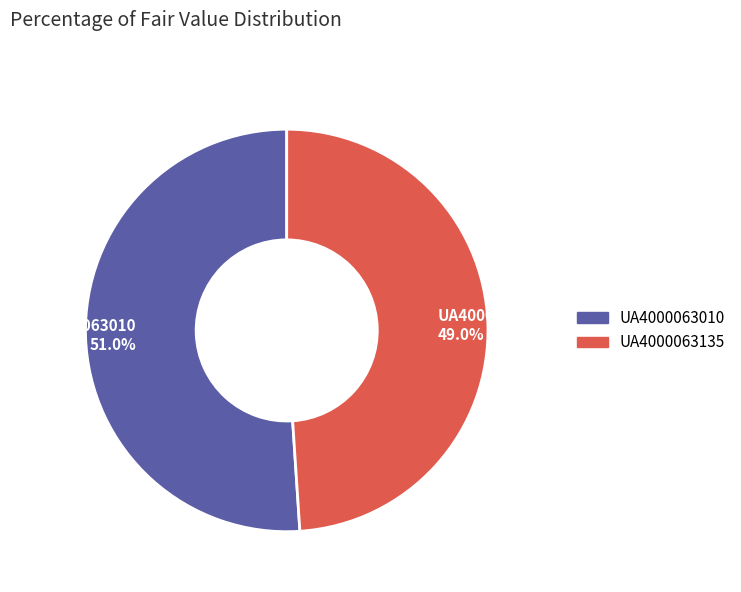

Is it true that UA4000063010 is 51% of the pie?

True